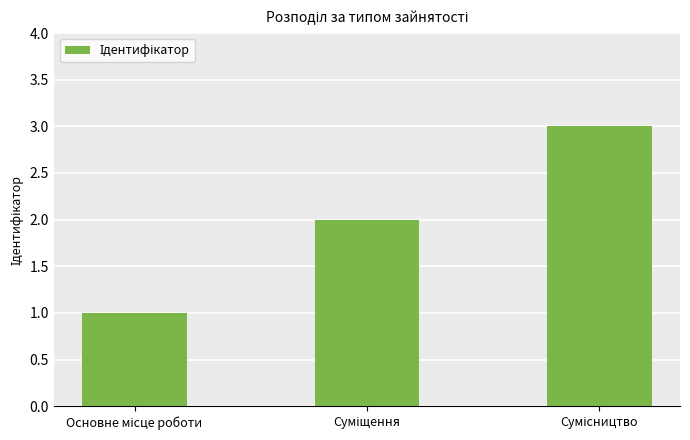

What is the sum of all values?

6